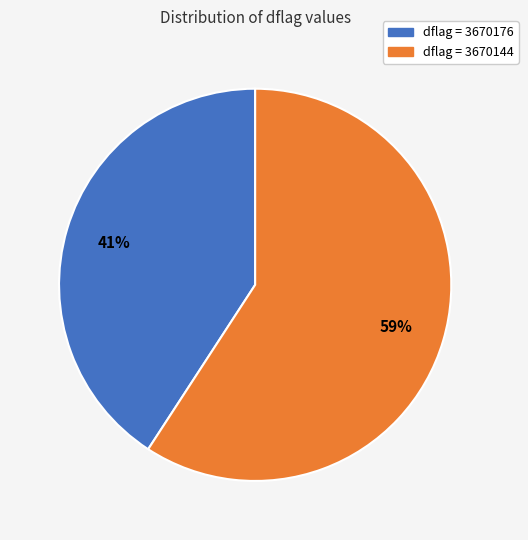

Is there any slice that represents more than half of the pie?

Yes